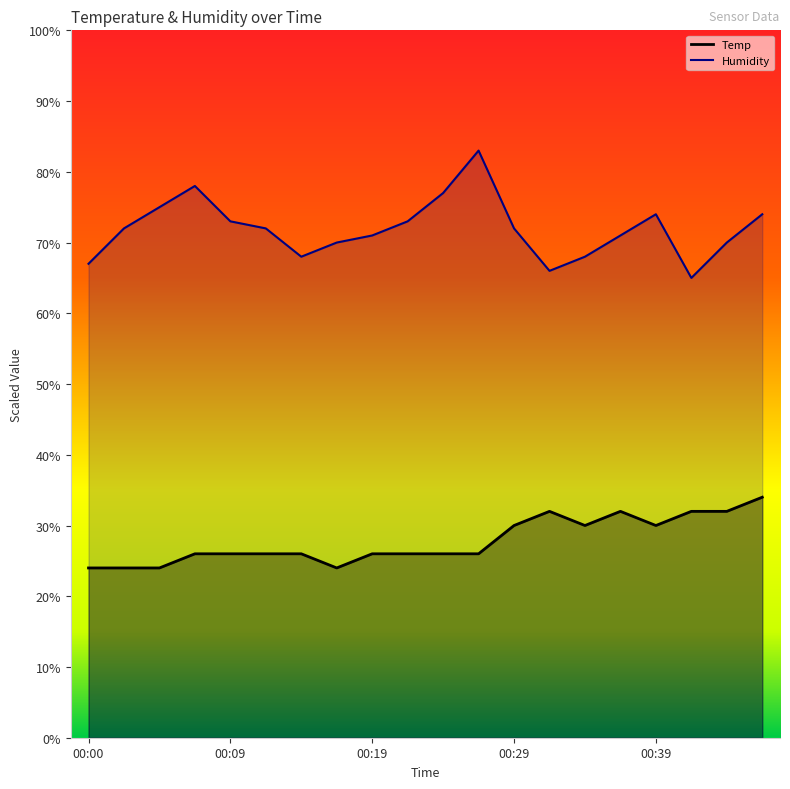

Does the chart have visible grid lines?

No